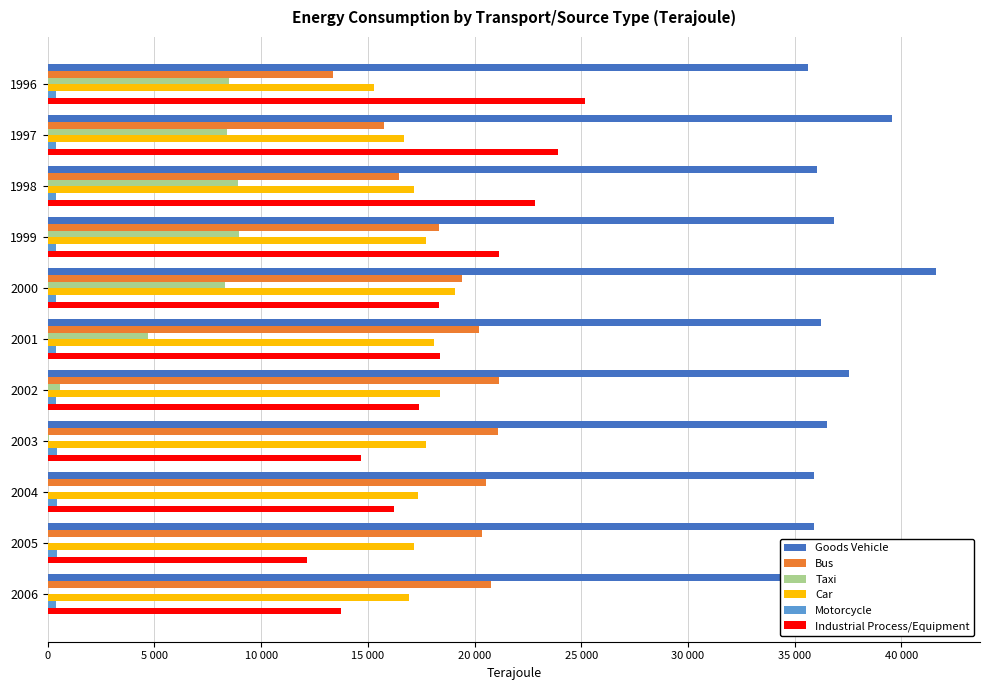

What are all the series names shown in the legend?

Goods Vehicle, Bus, Taxi, Car, Motorcycle, Industrial Process/Equipment